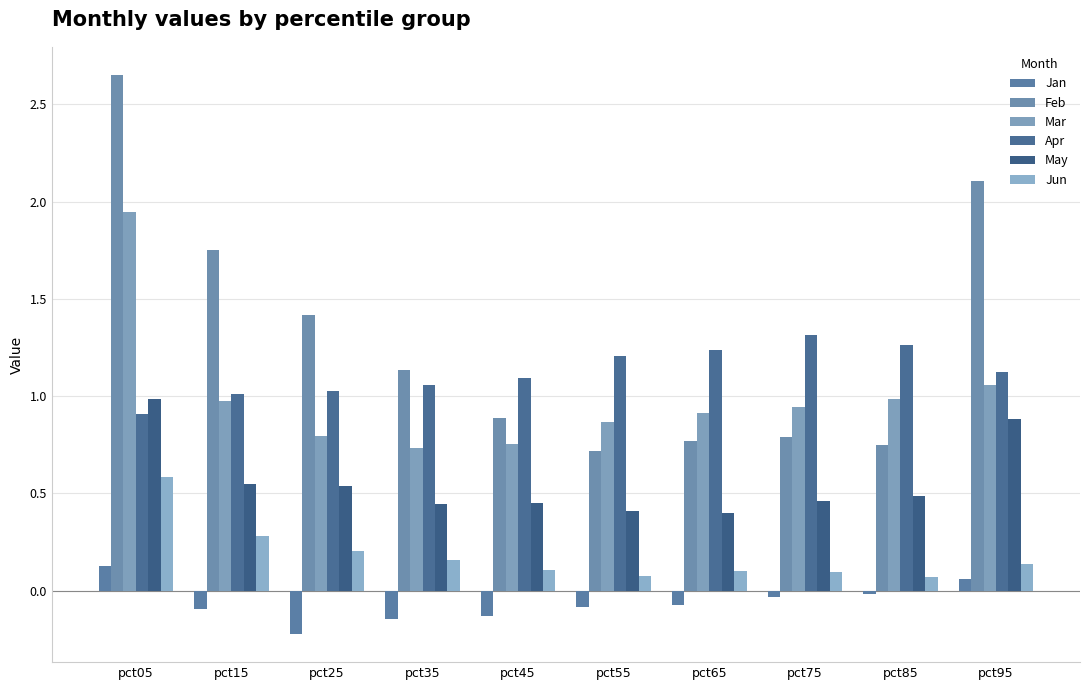

How many bars are there in each group?

6